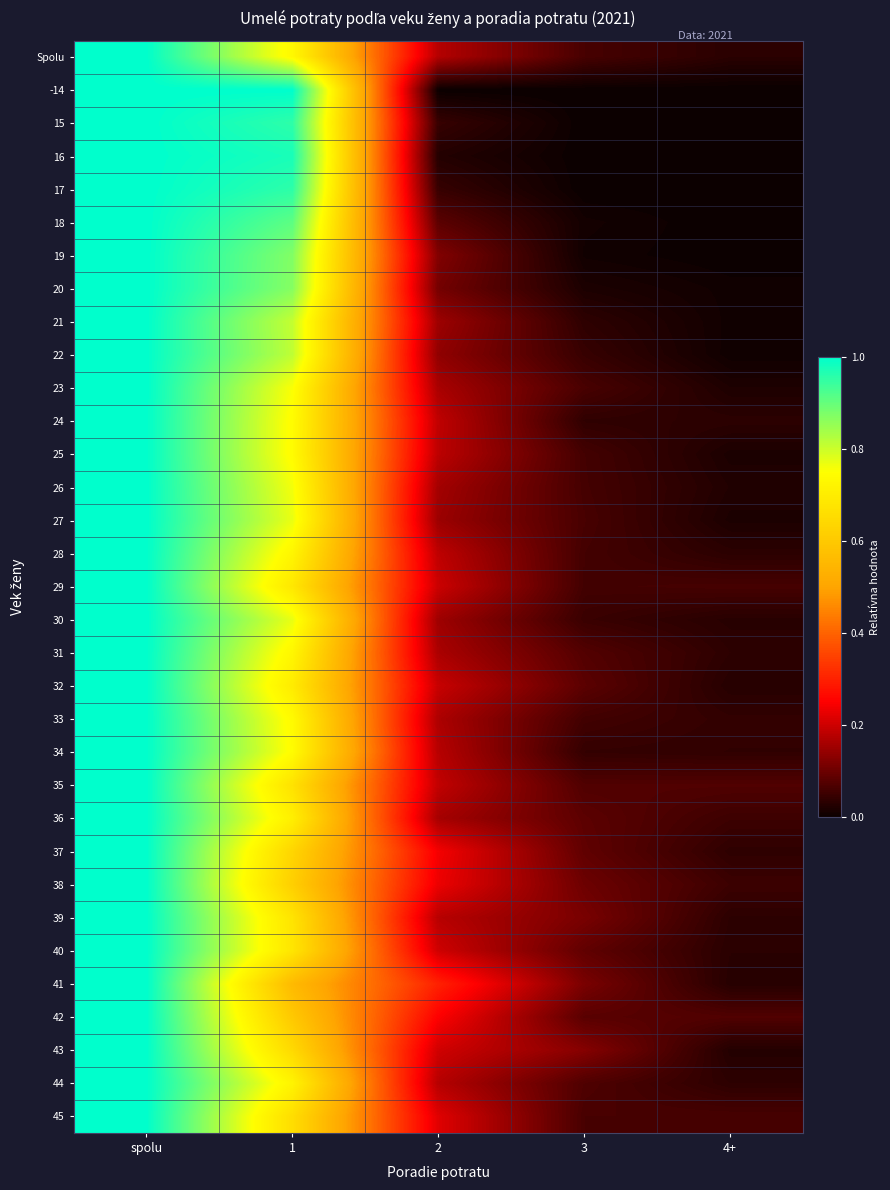

What is the greatest value displayed?

1.0